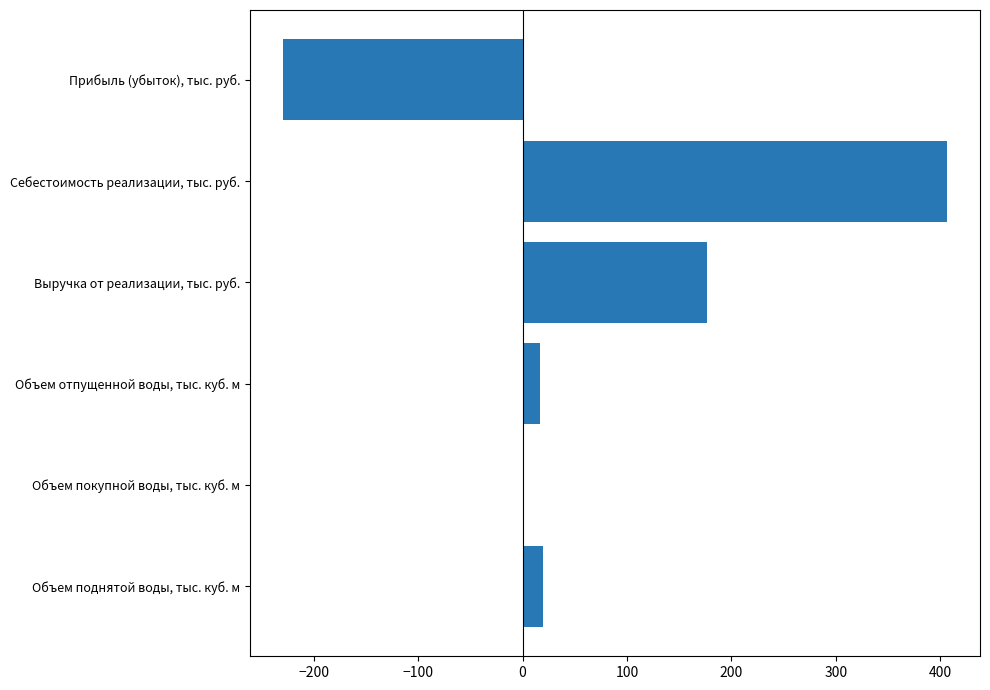

Which label corresponds to the largest value in the chart?

Себестоимость реализации, тыс. руб.